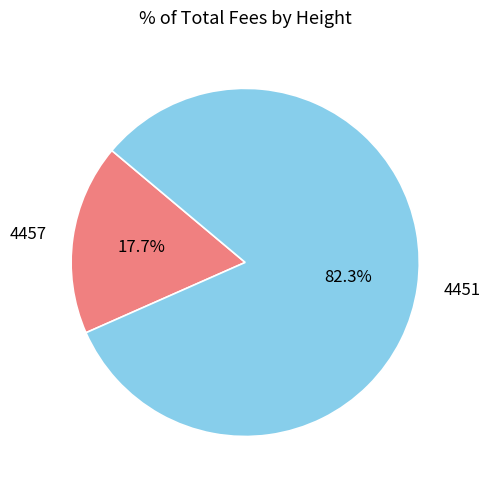

Does any single category account for the majority?

Yes